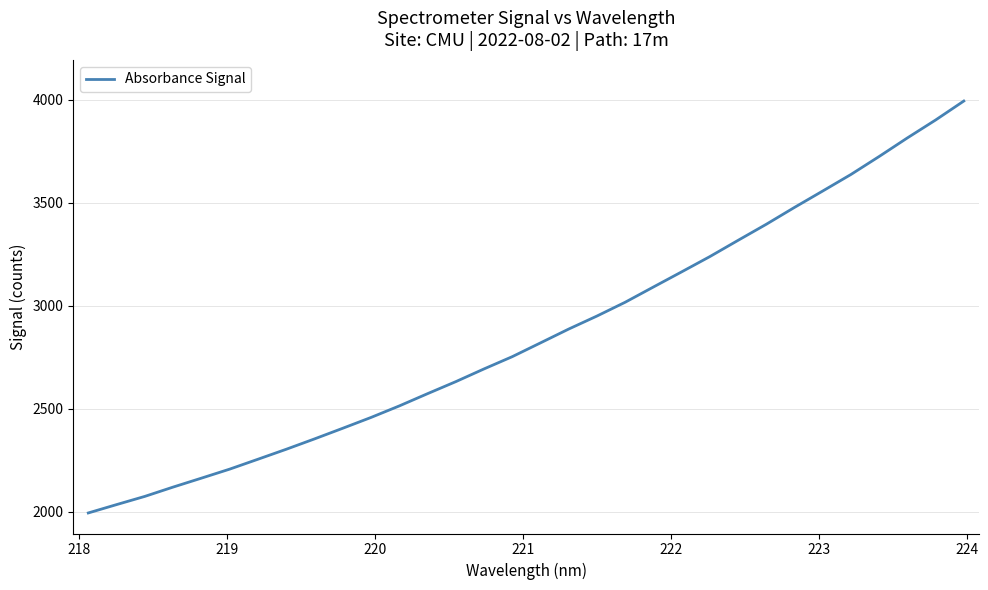

What is the minimum value shown in the chart?

1994.1